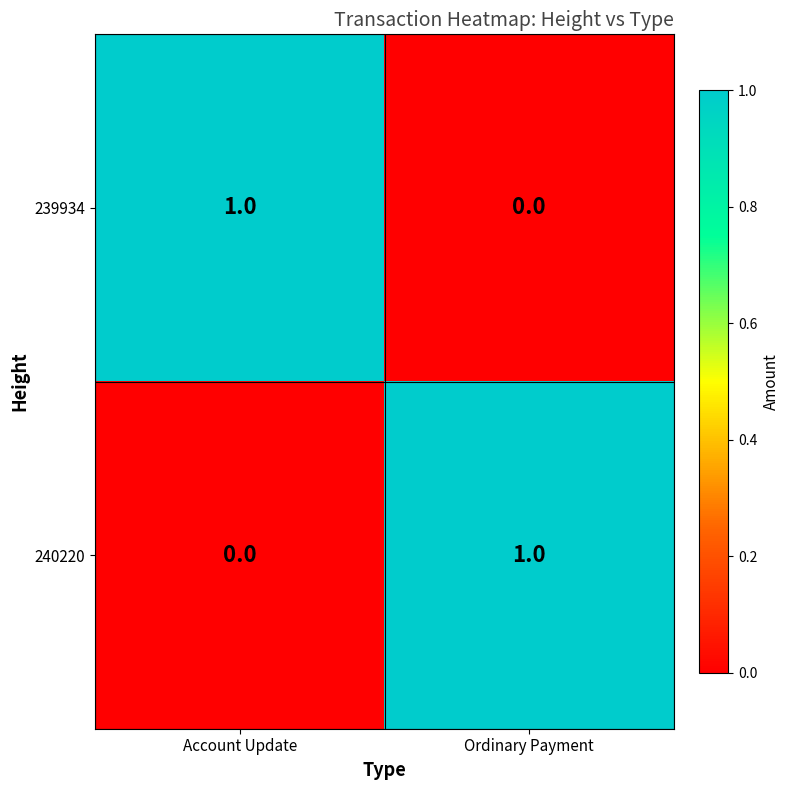

Rank the categories by 239934 value from highest to lowest.

Account Update, Ordinary Payment